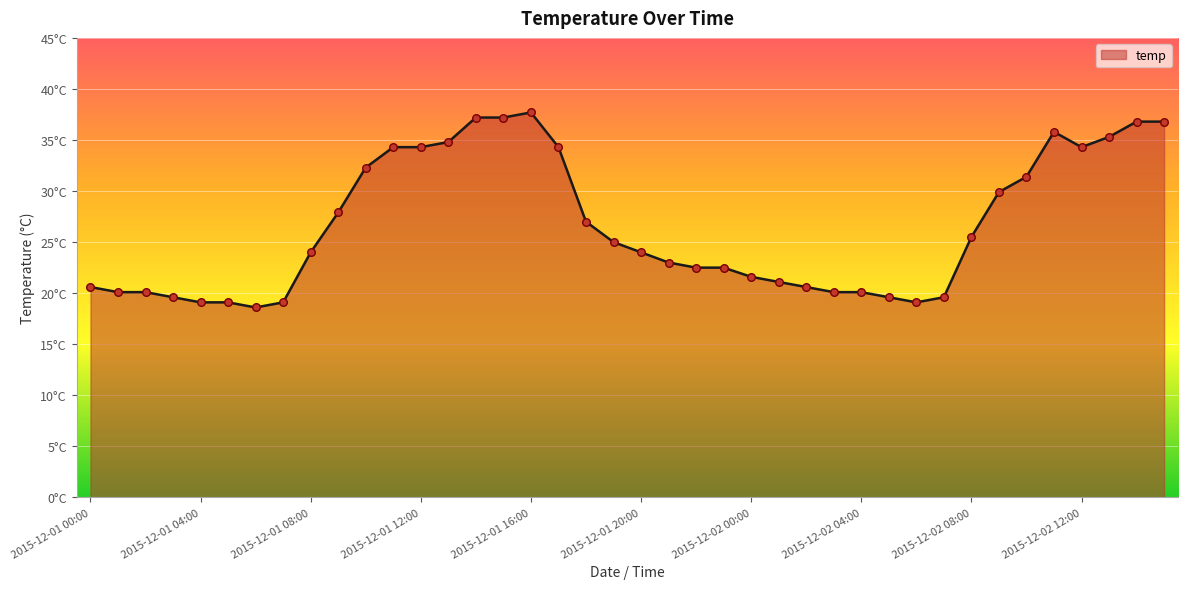

Does the chart have visible grid lines?

Yes